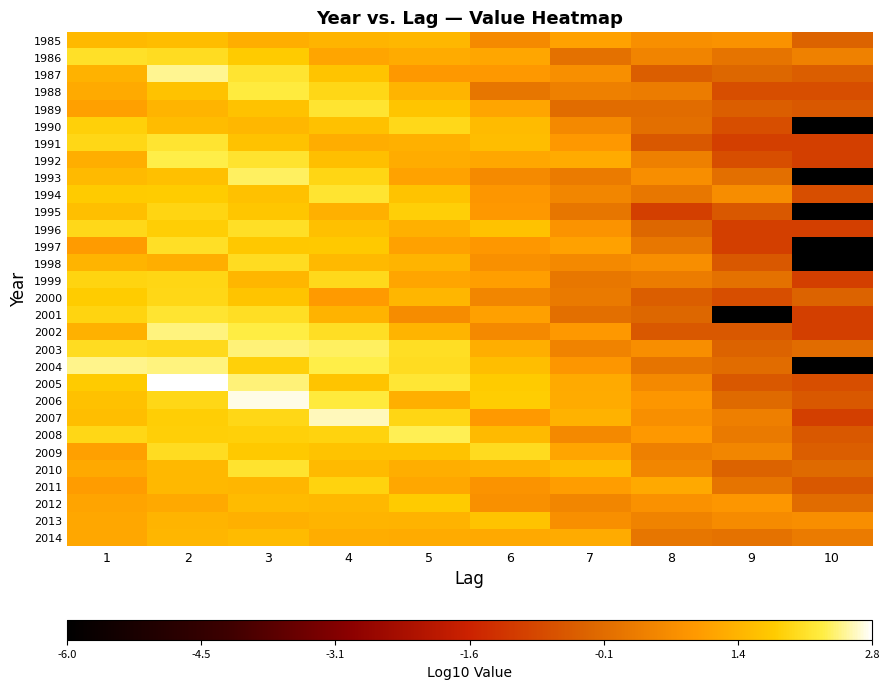

Count the number of data series in this chart.

30